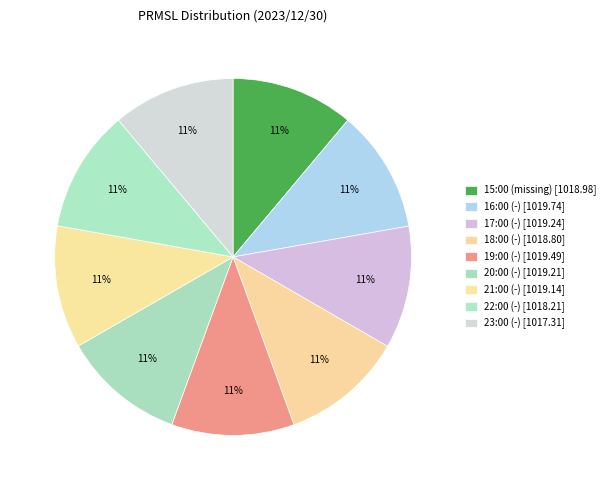

Approximately how many times larger is the value at 23:00 (-) compared to 20:00 (-)?

1.0